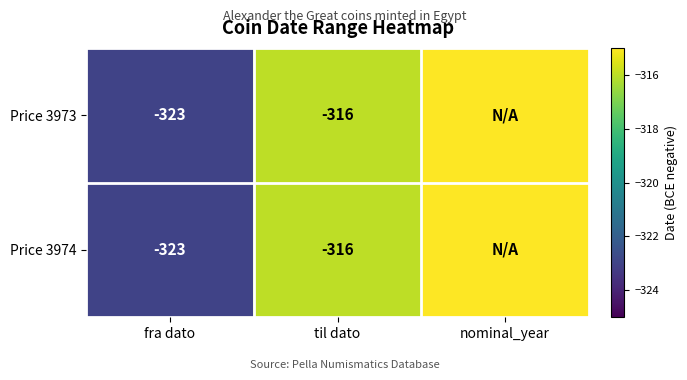

What is the difference between the Price 3974 values at til dato and fra dato?

7